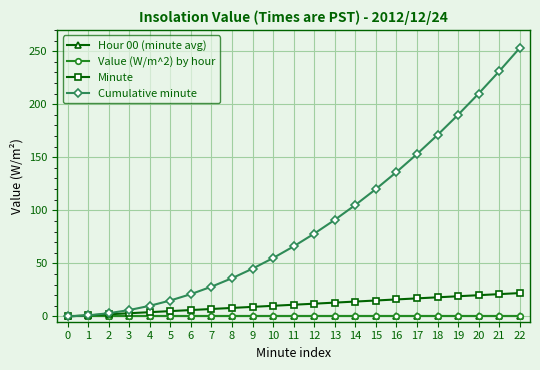

Which series has the largest range (max minus min)?

Cumulative minute